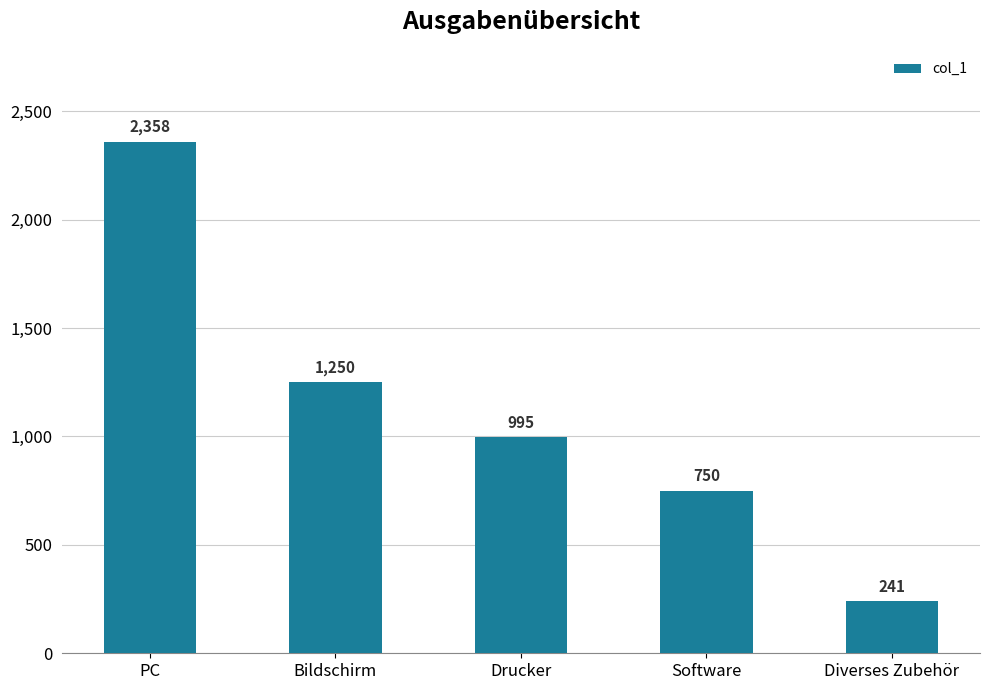

List the labels in order of value, smallest first.

Diverses Zubehör, Software, Drucker, Bildschirm, PC